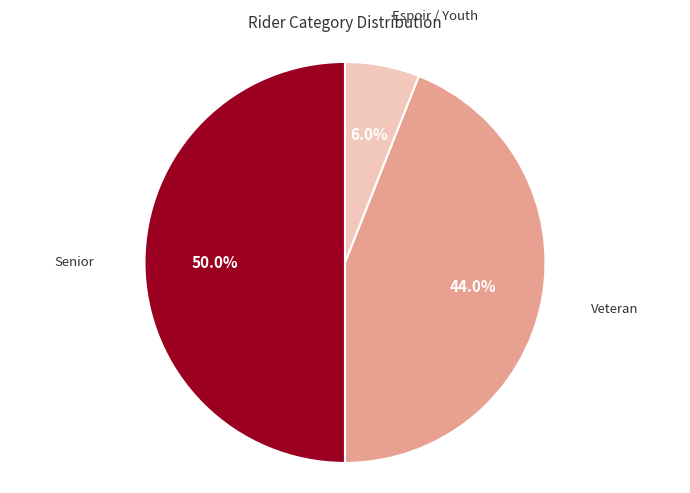

To the nearest percent, what is the average slice percentage?

33%